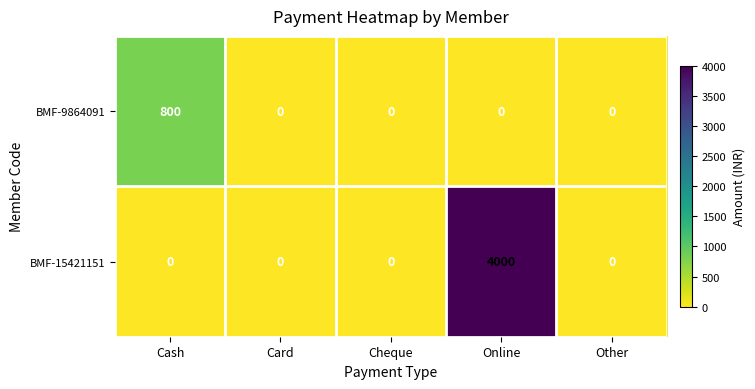

At how many categories does at least one series exceed 2170?

1